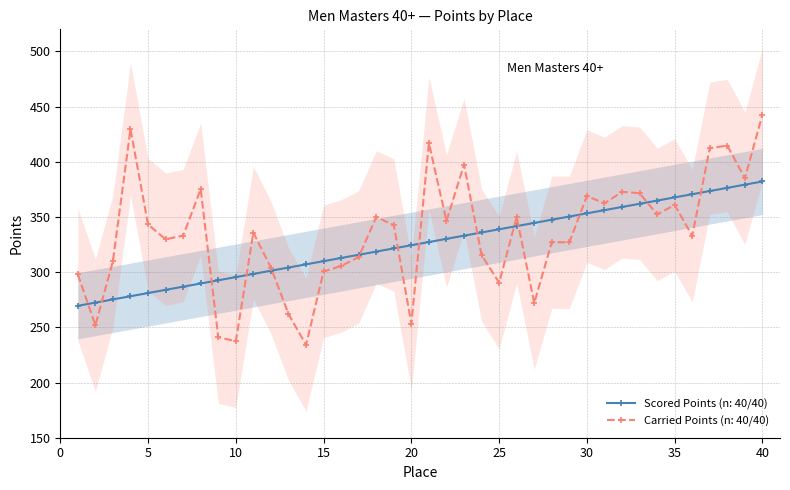

Where does the Scored Points series first go above 327?

21